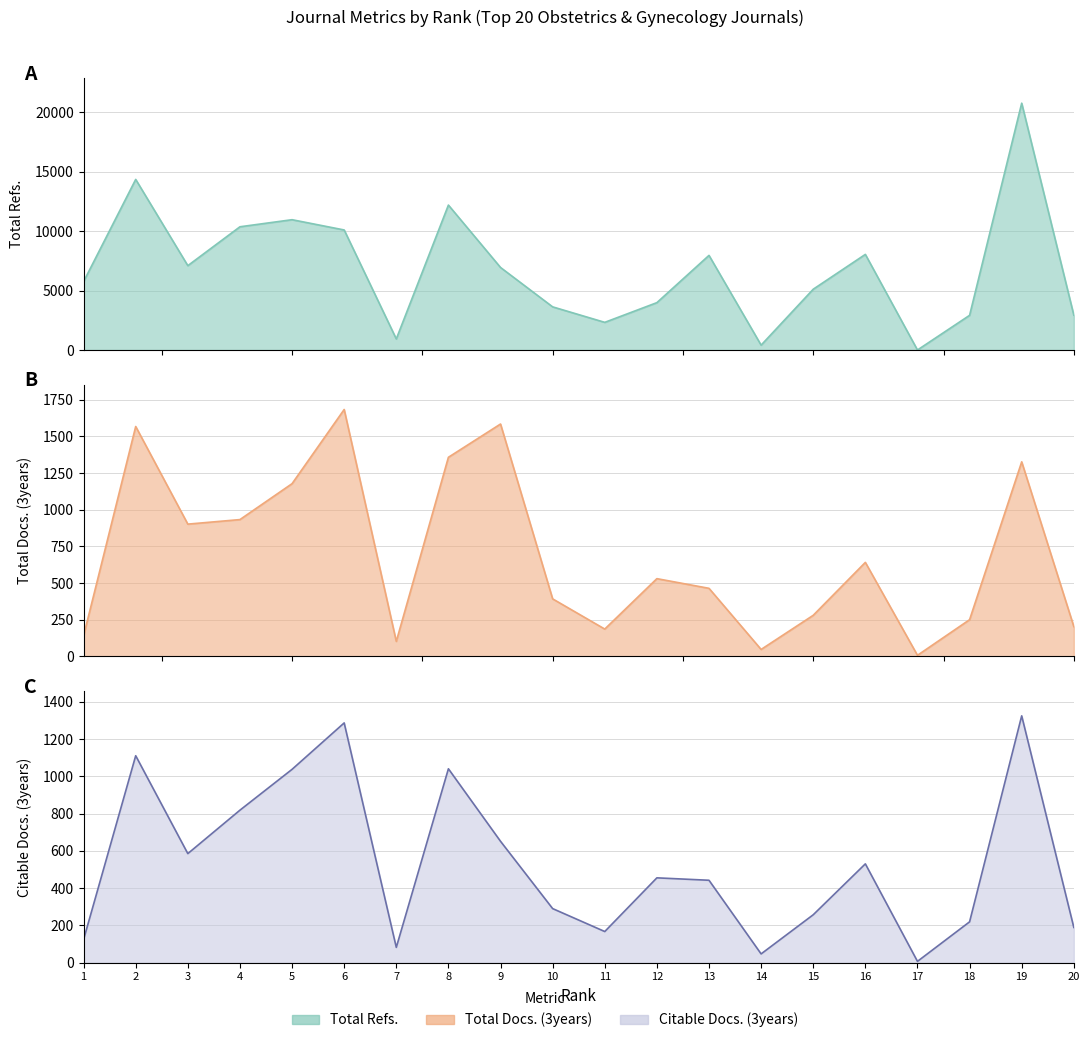

How many data points in Total Refs. are above 6940?

9